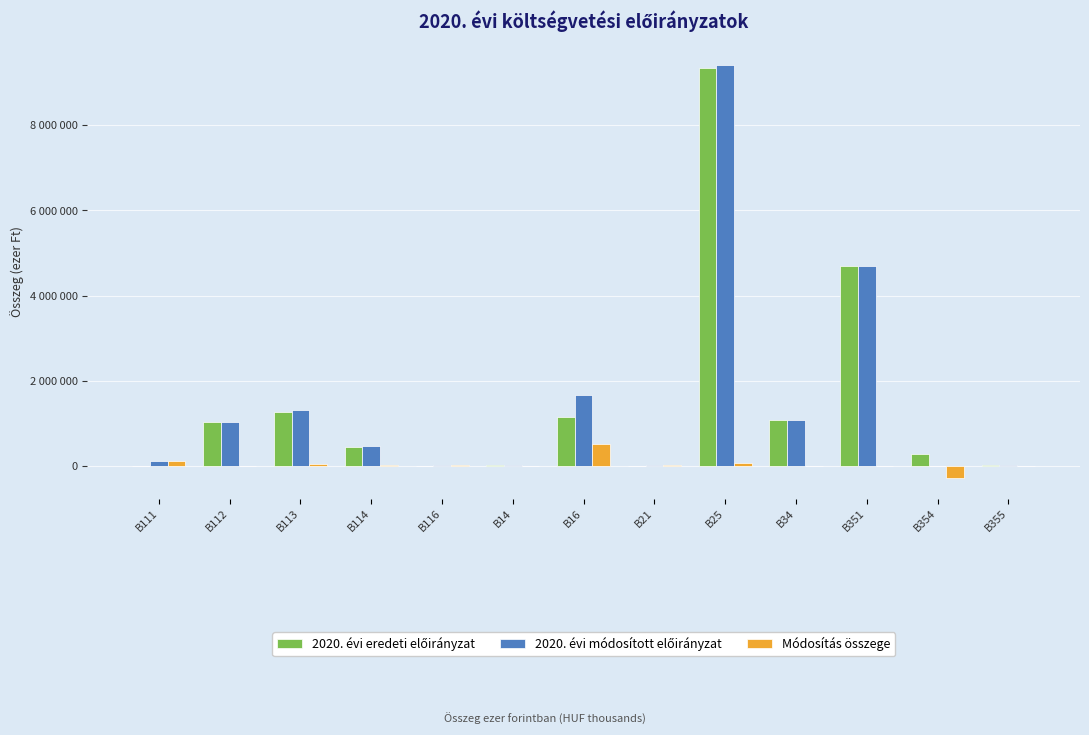

Are the bars grouped side by side (vs. stacked)?

Yes